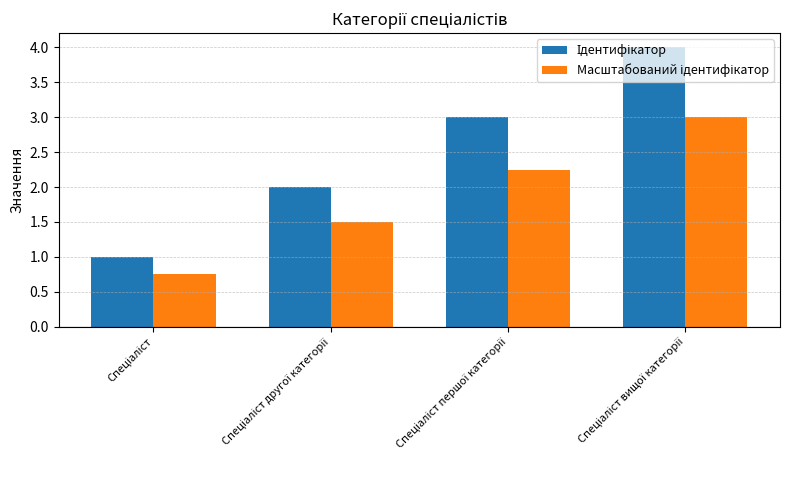

Does the chart contain stacked bars?

No